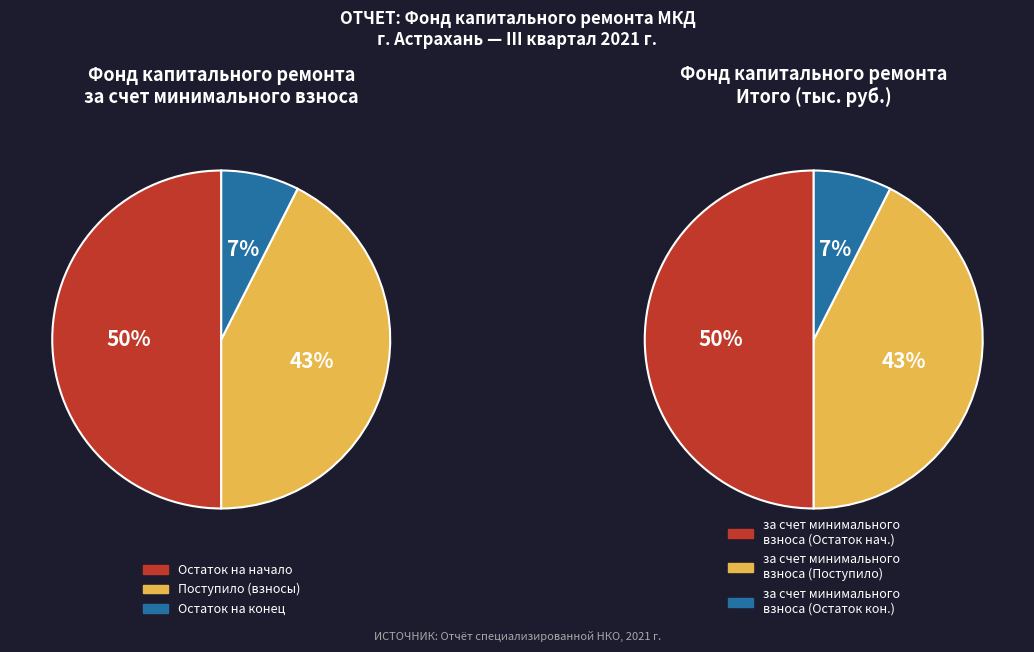

Does Остаток на начало account for over 50% of the chart?

No